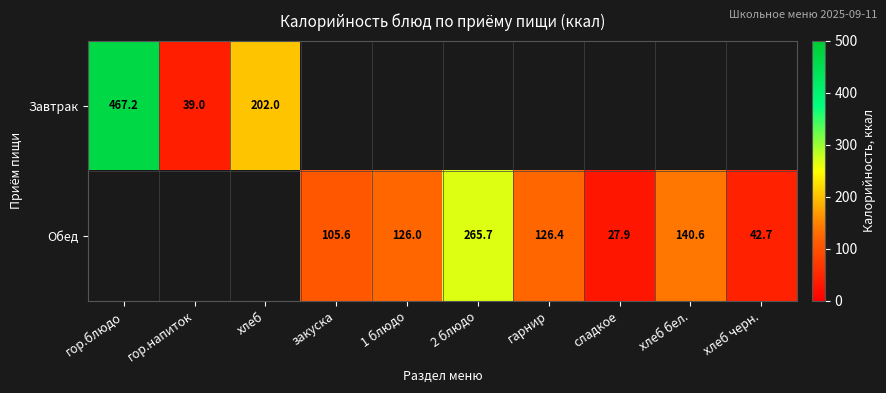

The value of Обед at сладкое is 50.1. True or false?

False